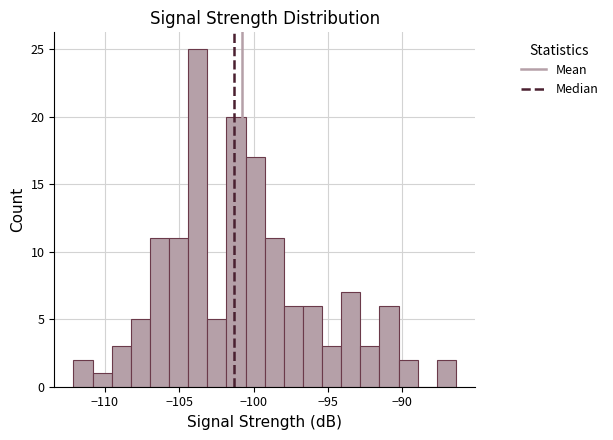

Around what value on the x-axis is the tallest bar? Give the approximate position of its centre, as read against the axis.

-103.5